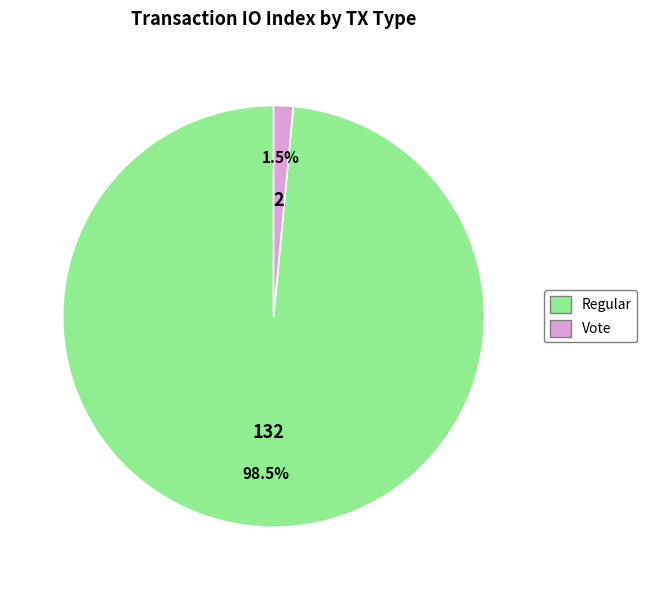

Which category has the biggest portion of the pie?

Regular